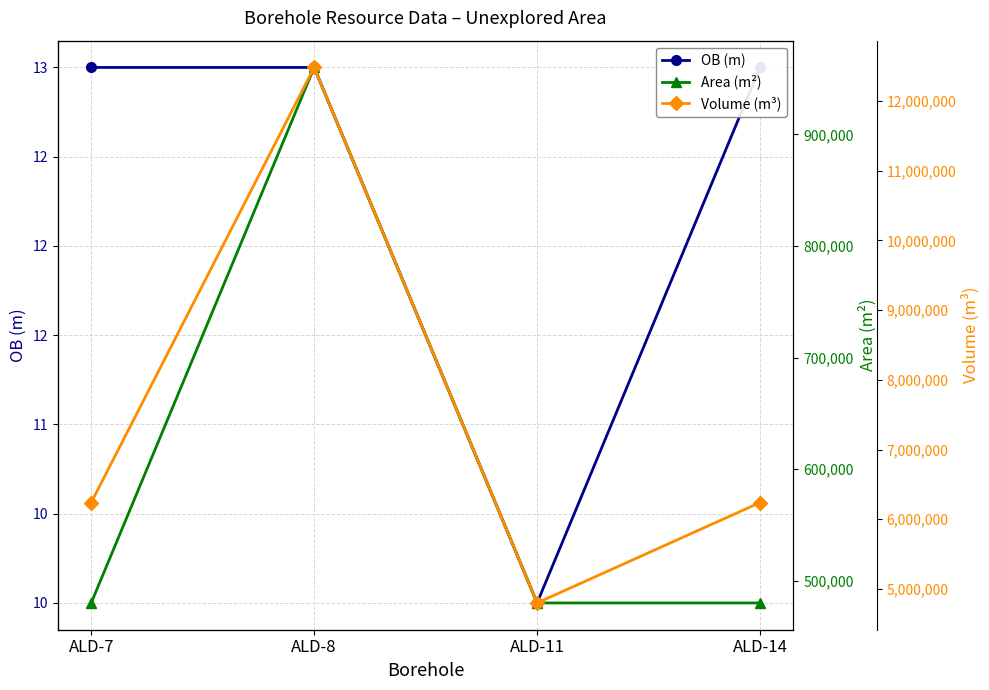

True or false: Volume (M m3) and OB (m) intersect in this chart.

False